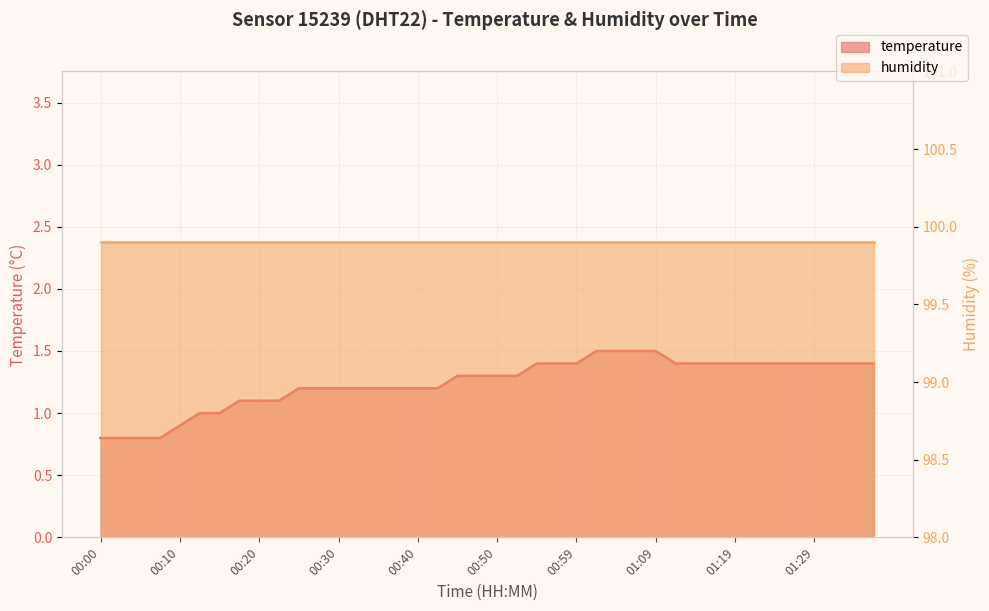

Where is the data nearest to the value 1?

00:13